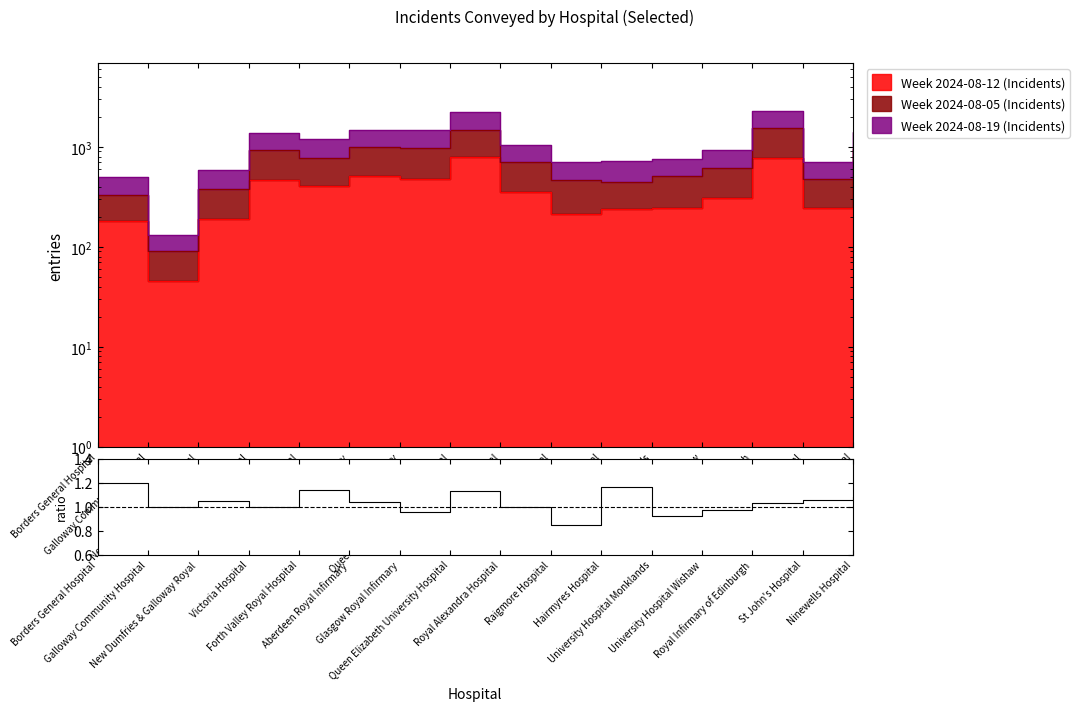

What is the minimum value shown in the chart?

0.8